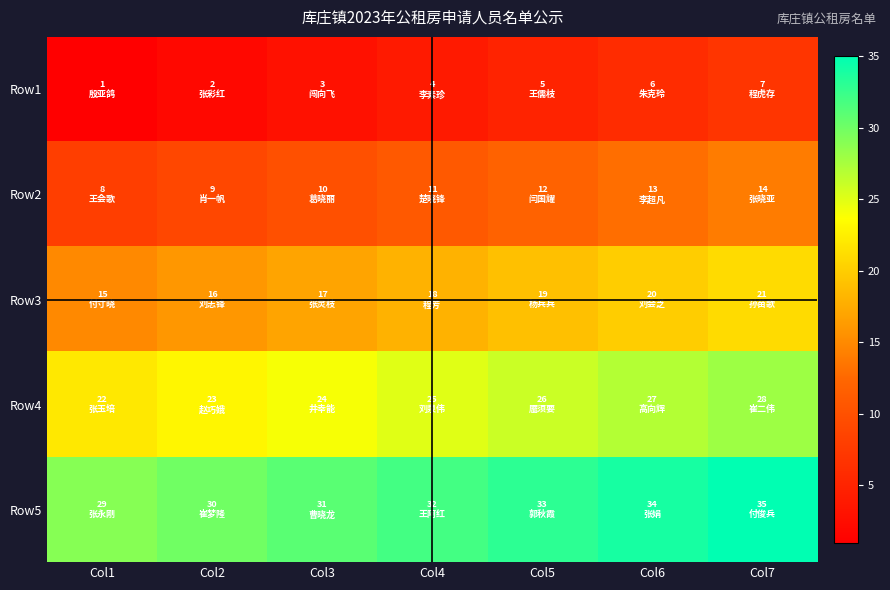

Between Col7 and Col1, which is larger?

Col7